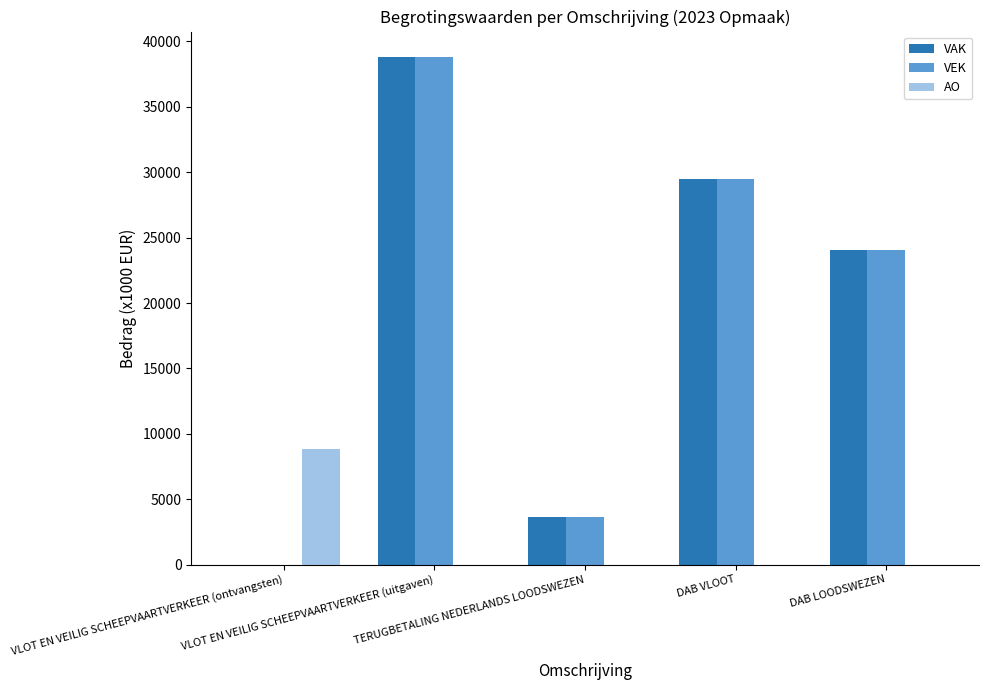

What is the highest value of the VAK series?

38814